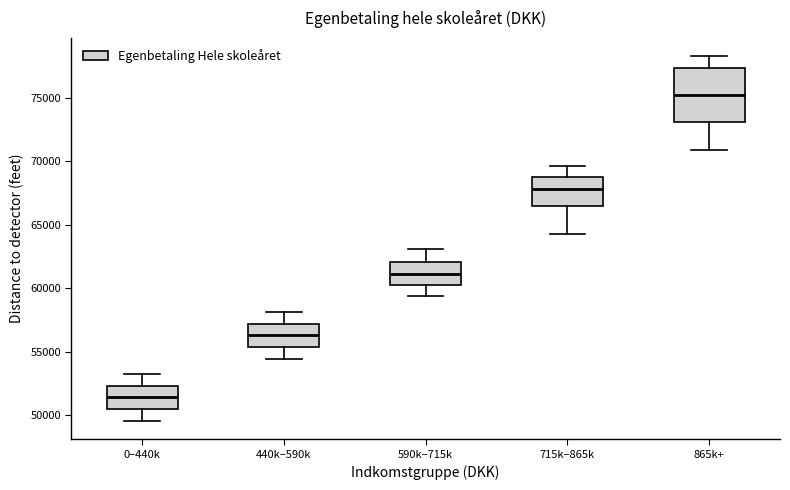

Where does the median line of the box for 715k–865k sit on the y-axis? The values are not printed on the chart, so give them approximately, as read against the axis.

68000